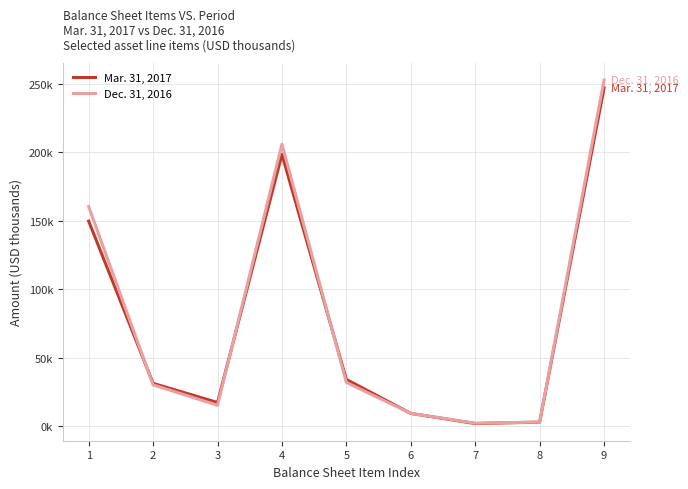

At which category does Dec. 31, 2016 reach its first local valley?

3